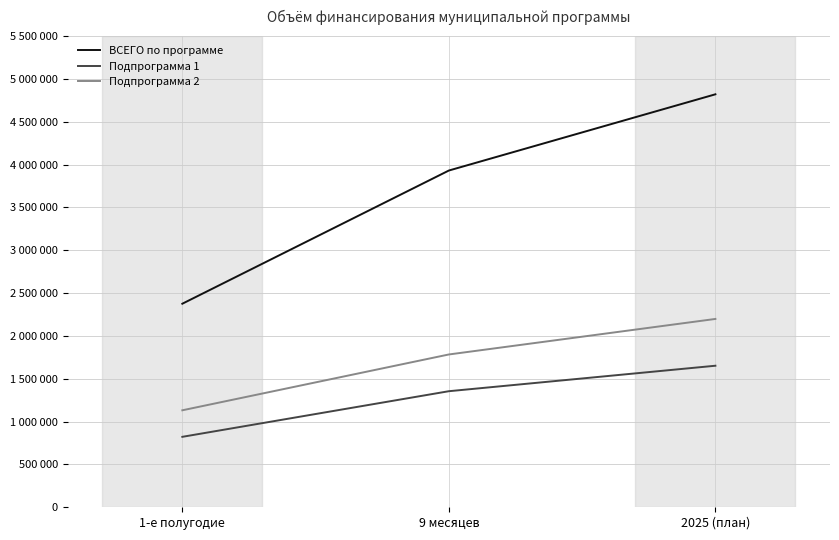

Is the value of Подпрограмма 1 at 9 месяцев greater than the value of ВСЕГО по программе at 1-е полугодие?

No